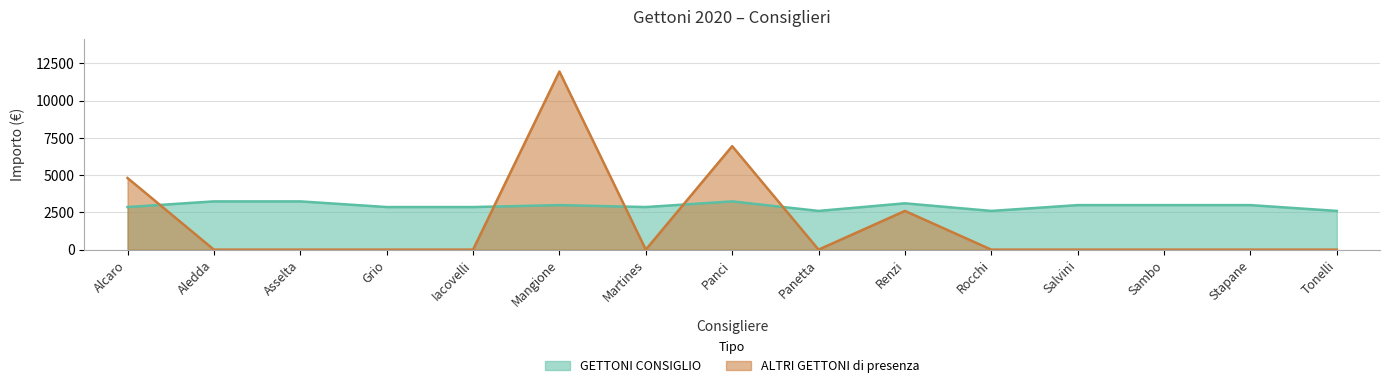

Which series has the widest spread of values?

ALTRI GETTONI di presenza